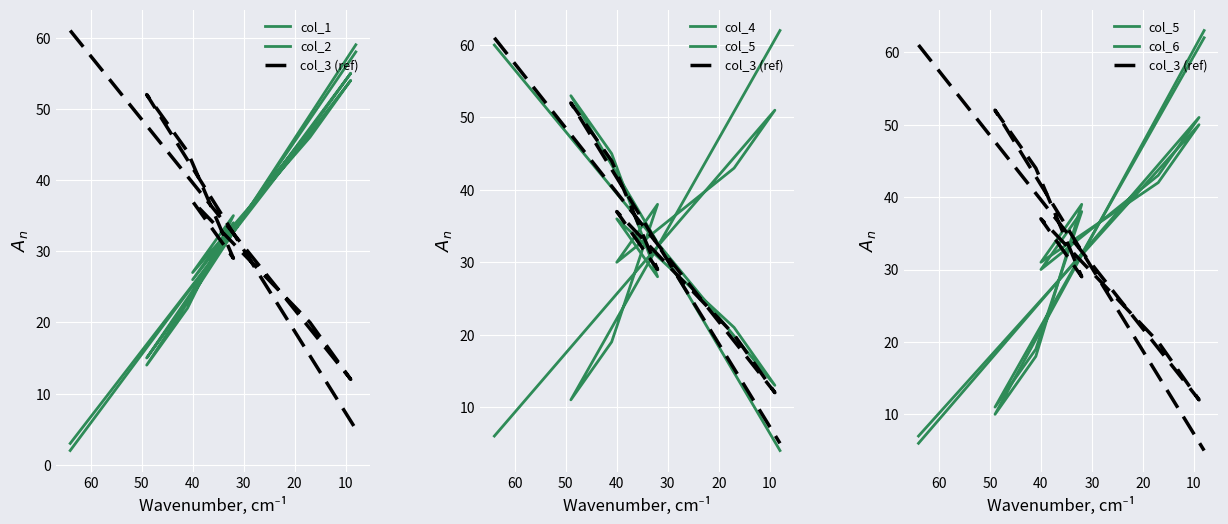

Which series has the widest spread of values?

col_1